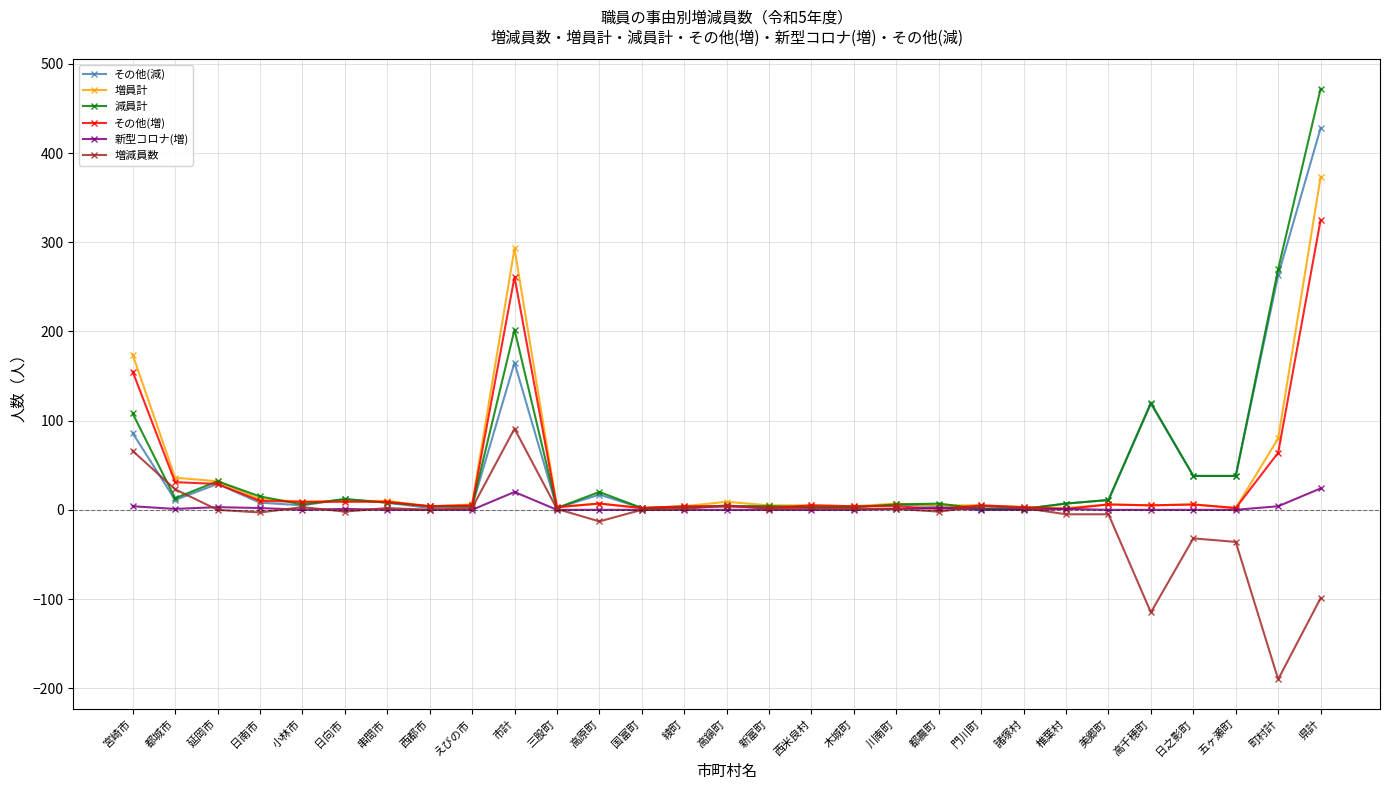

What are all the series names shown in the legend?

その他(減), 増員計, 減員計, その他(増), 新型コロナ(増), 増減員数